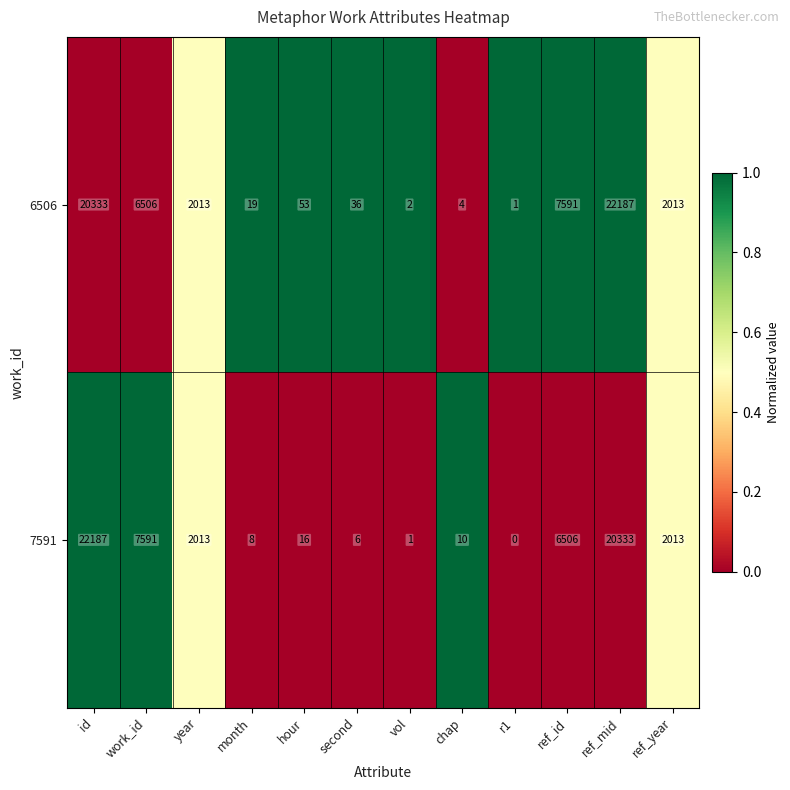

Reading left to right, transcribe all the data shown in this chart.

6506: id=20333	work_id=6506	year=2013	month=19	hour=53	second=36	vol=2	chap=4	r1=1	ref_id=7591	ref_mid=22187	ref_year=2013
7591: id=22187	work_id=7591	year=2013	month=8	hour=16	second=6	vol=1	chap=10	r1=0	ref_id=6506	ref_mid=20333	ref_year=2013